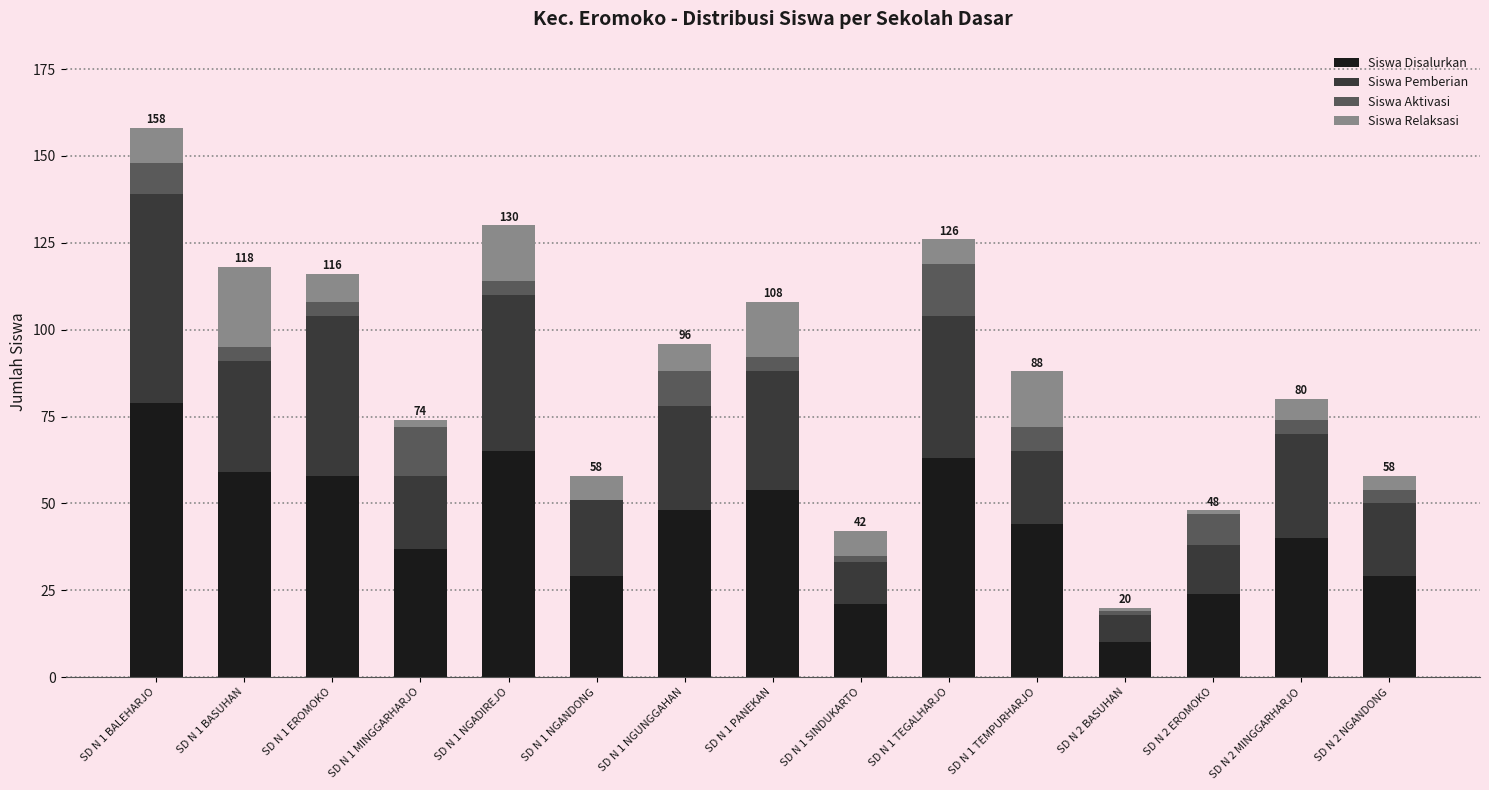

The value of Siswa Disalurkan at SD N 1 MINGGARHARJO is 13. True or false?

False